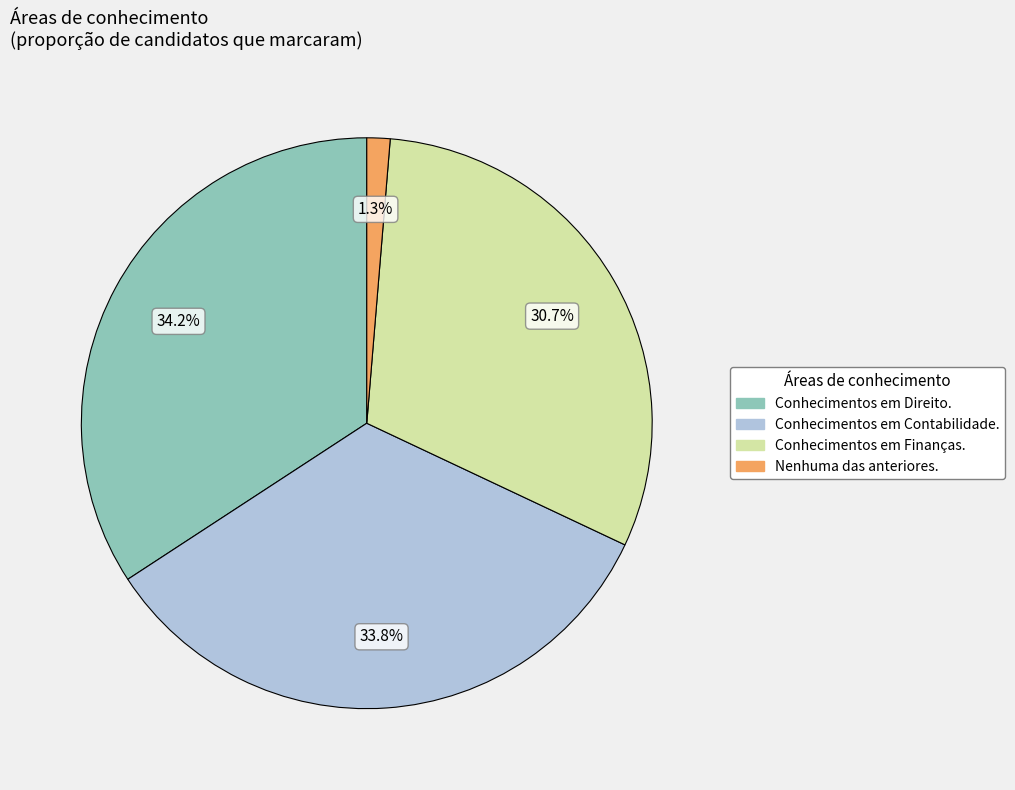

Which category has the smallest portion of the pie?

Nenhuma das anteriores.